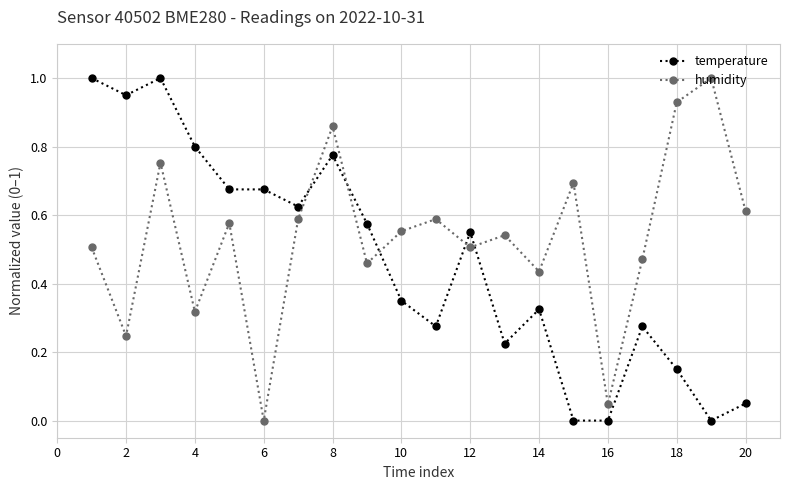

How many interior local valleys does the humidity series have?

7